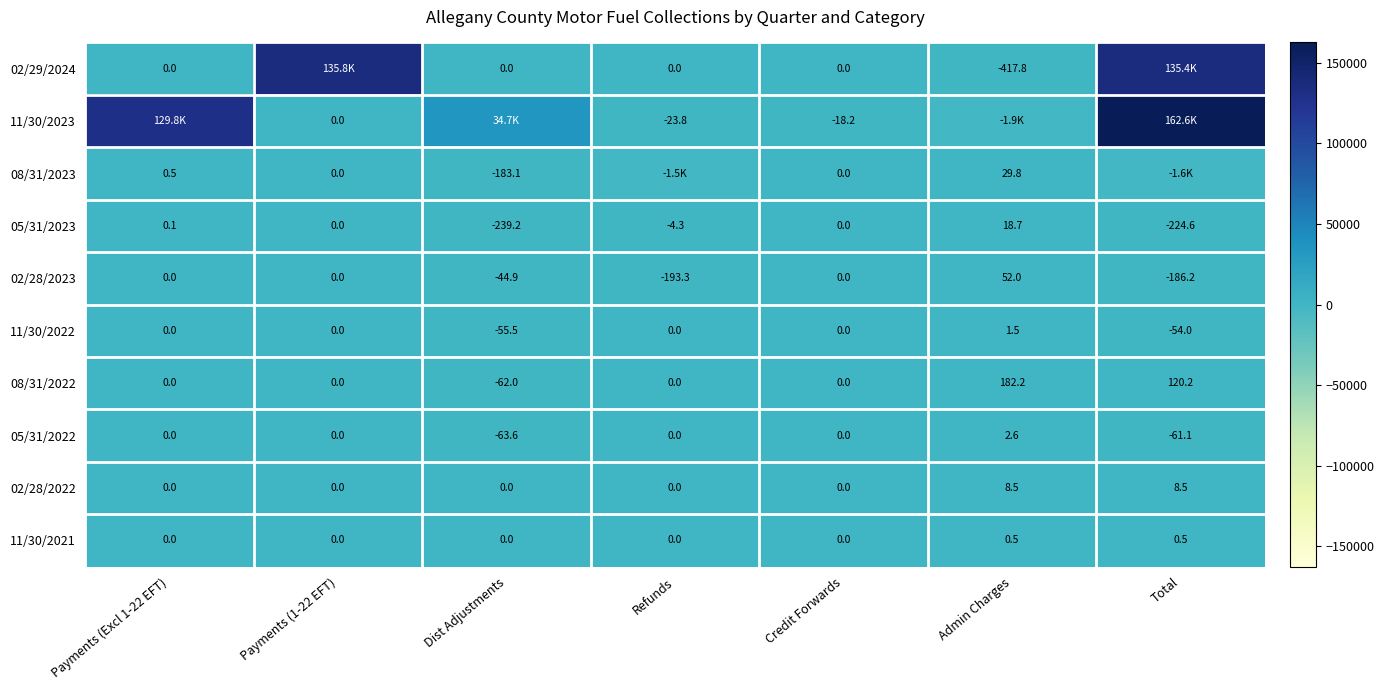

What is the difference between the highest and lowest values at Refunds?

1461.7